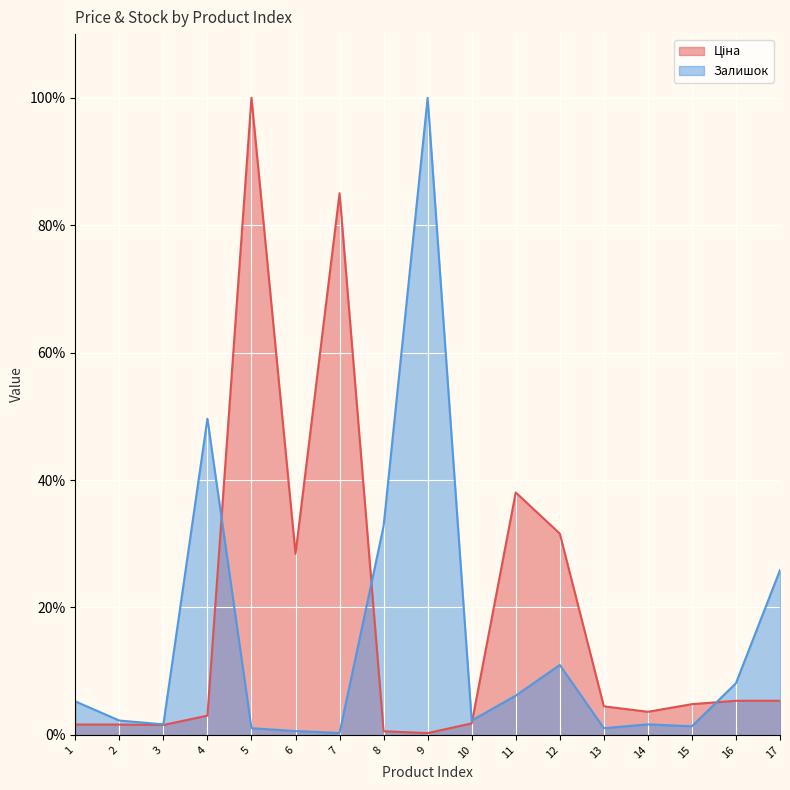

Reading right to left, extract all data points from this chart.

Ціна: 5.4	5.4	4.8	3.6	4.5	31.6	38.1	1.8	0.3	0.6	85.0	28.4	100.0	3.0	1.6	1.6	1.6
Залишок: 25.9	8.1	1.4	1.7	1.1	11.0	6.2	2.3	100.0	32.8	0.3	0.6	1.1	49.6	1.7	2.3	5.3